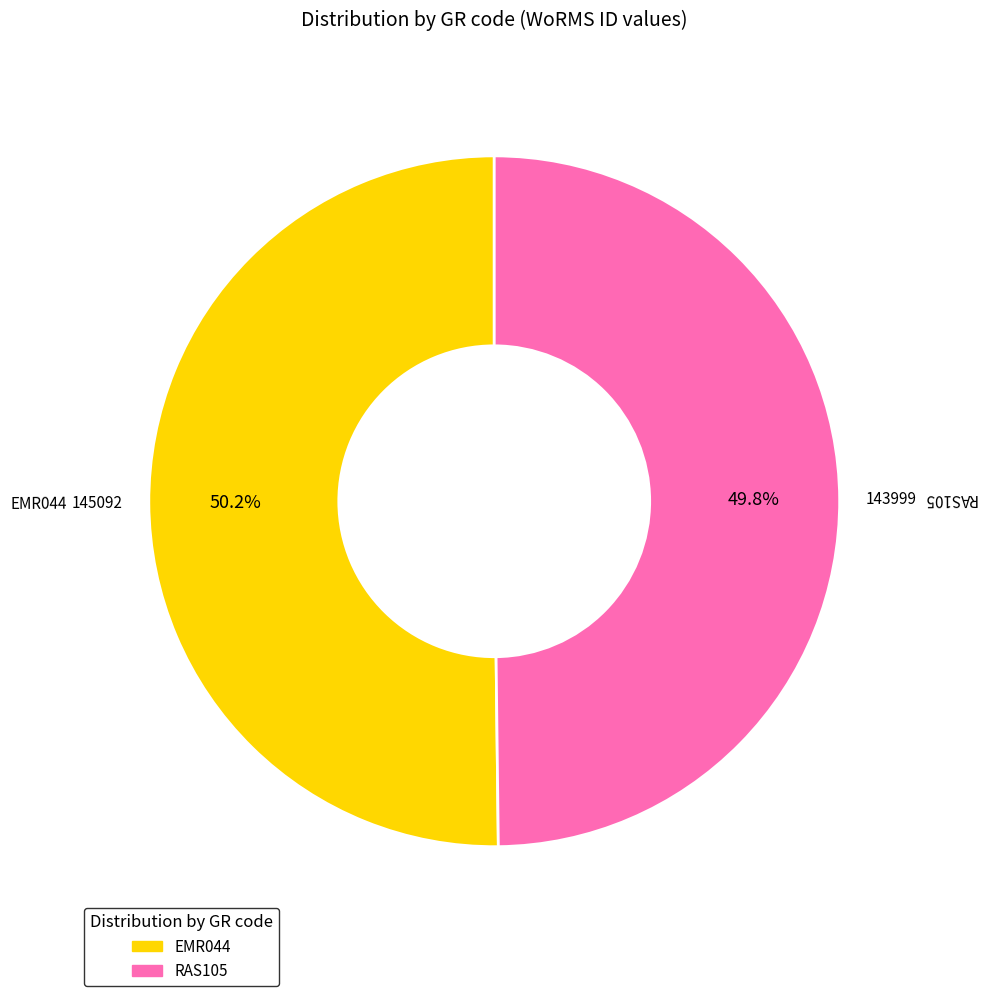

Is it true that EMR044 is 35% of the pie?

False